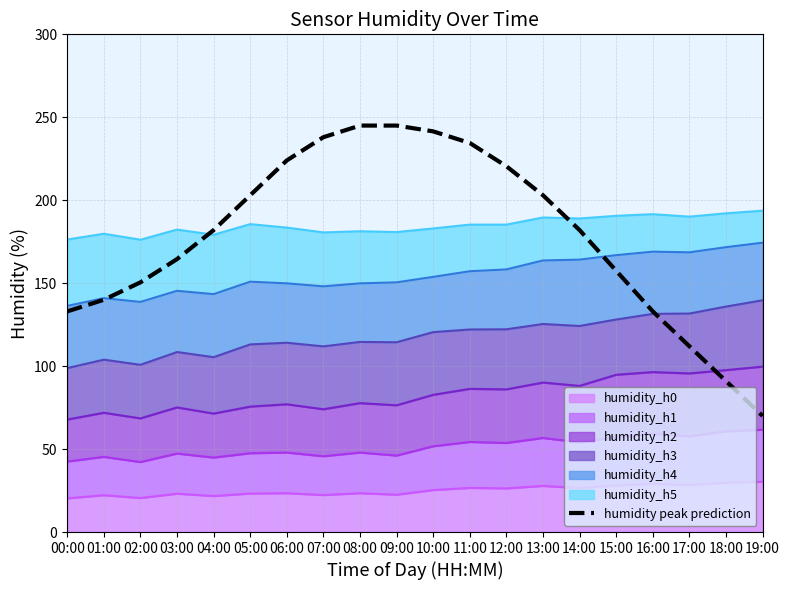

Reading right to left, extract all data points from this chart.

19:00=70.0	18:00=91.0	17:00=112.0	16:00=133.0	15:00=157.5	14:00=182.0	13:00=203.0	12:00=220.5	11:00=234.5	10:00=241.5	09:00=245.0	08:00=245.0	07:00=238.0	06:00=224.0	05:00=203.0	04:00=182.0	03:00=164.5	02:00=150.5	01:00=140.0	00:00=133.0